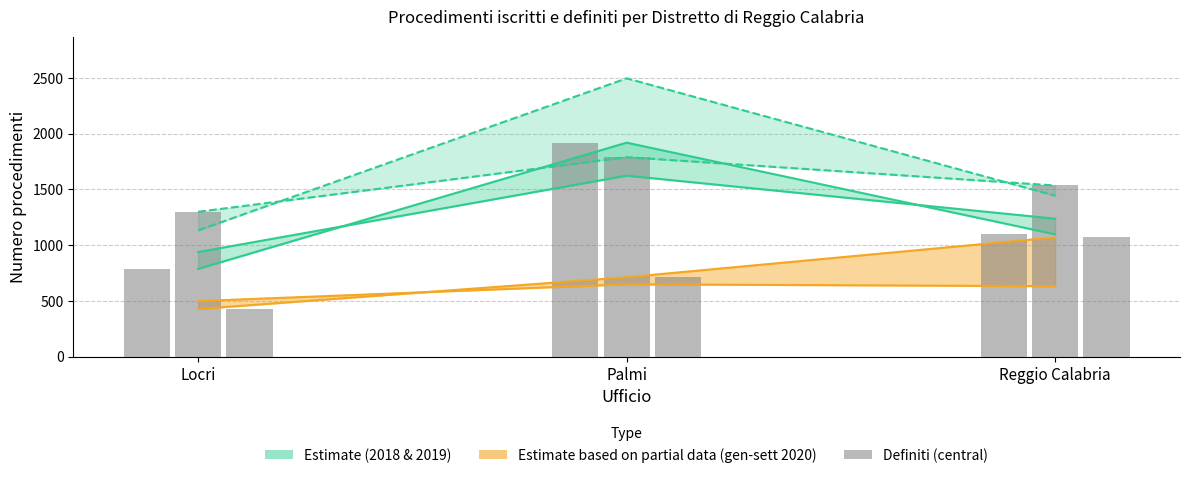

Reading left to right, list all the values displayed in this chart.

Iscritti 2018: 938	1623	1237
Definiti 2018: 787	1919	1097
Iscritti 2019: 1132	2496	1443
Definiti 2019: 1299	1789	1535
Iscritti gen-sett 2020: 498	649	632
Definiti gen-sett 2020: 427	712	1070